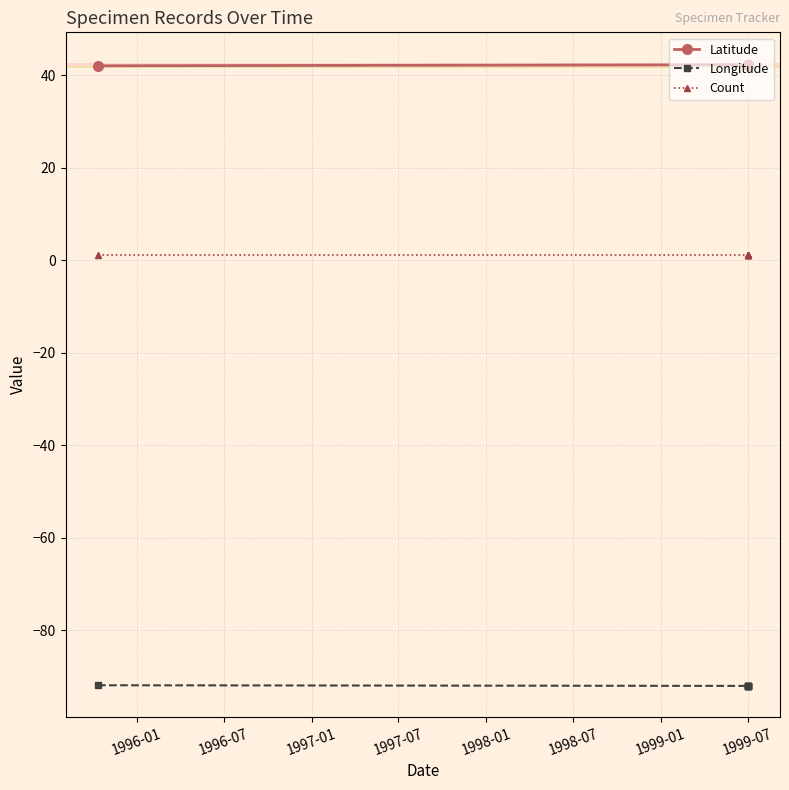

Between 1997-01 and 1999-01, which is larger?

1997-01